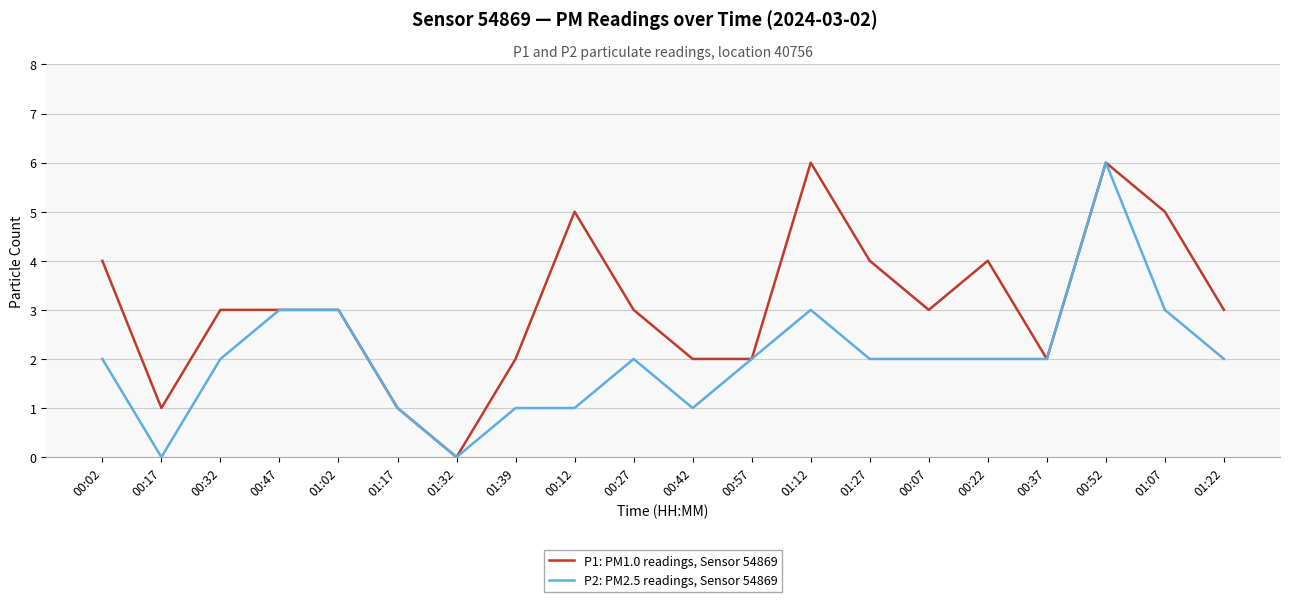

At which category is the sum across all series the highest?

00:52